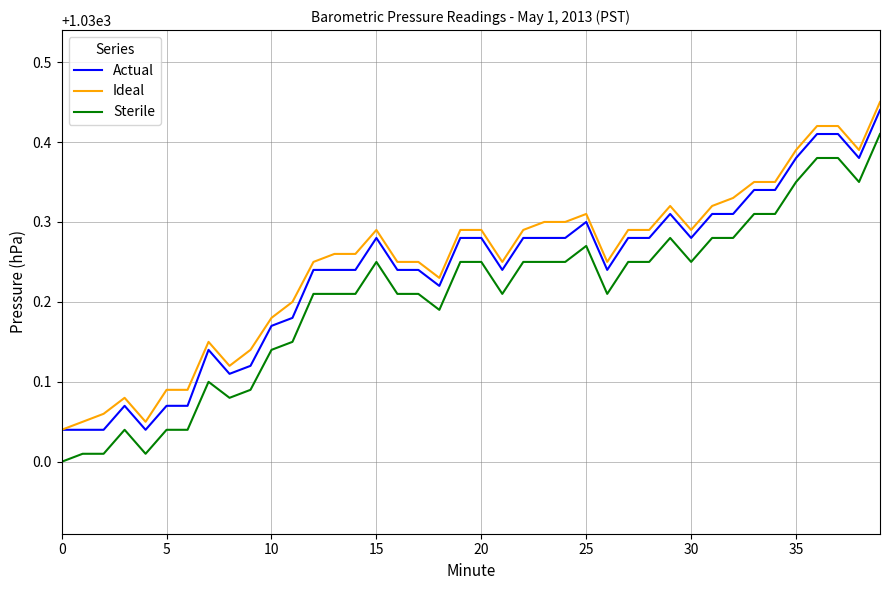

True or false: Ideal and Sterile cross at least once.

False